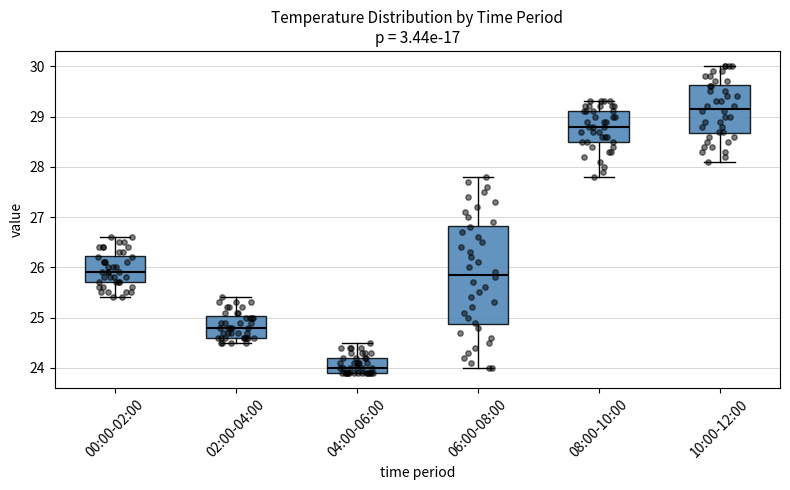

Which box has the highest median line?

10:00-12:00